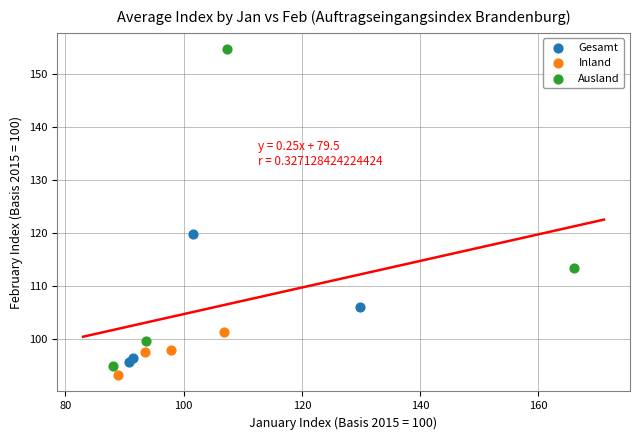

Which series has the largest Y range (max minus min)?

Ausland